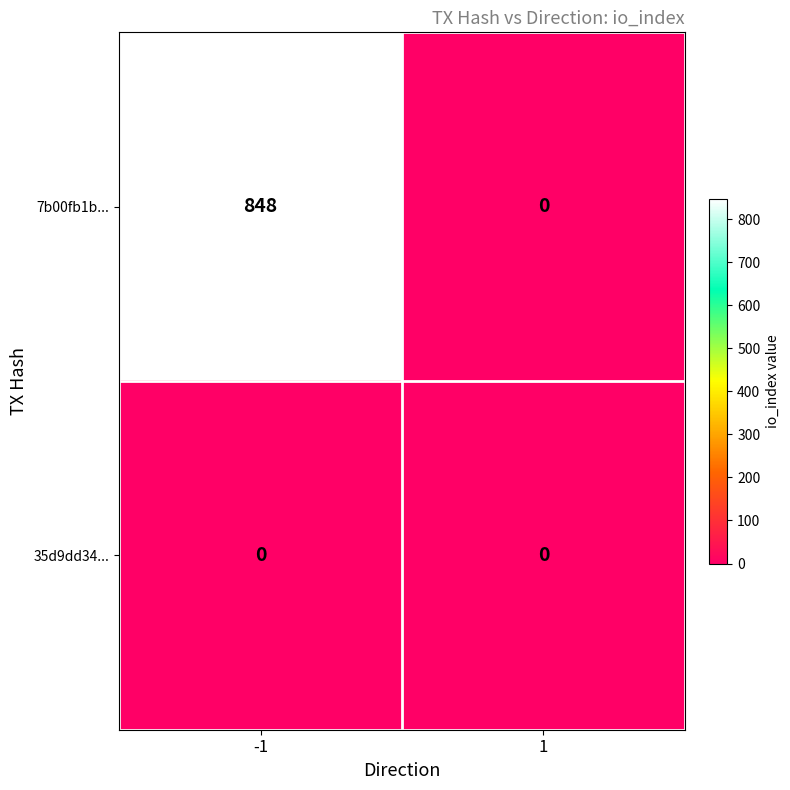

List the series in order of their overall mean, lowest first.

35d9dd34..., 7b00fb1b...